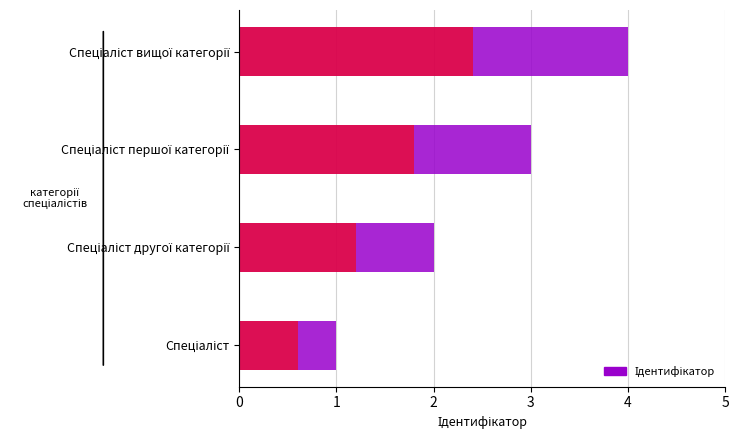

Which category has the lowest value across all series?

Спеціаліст